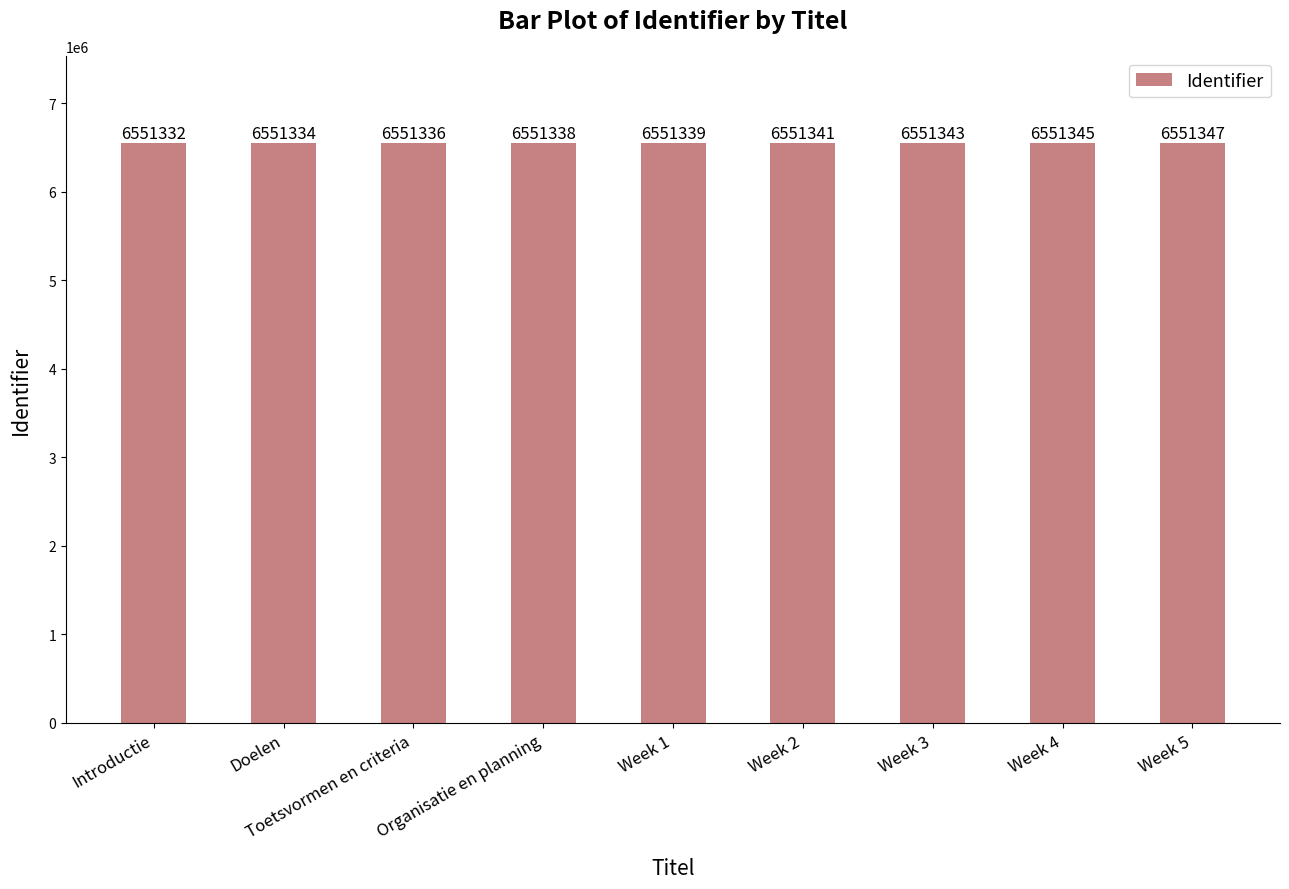

Rank the categories by value from lowest to highest.

Introductie, Doelen, Toetsvormen en criteria, Organisatie en planning, Week 1, Week 2, Week 3, Week 4, Week 5